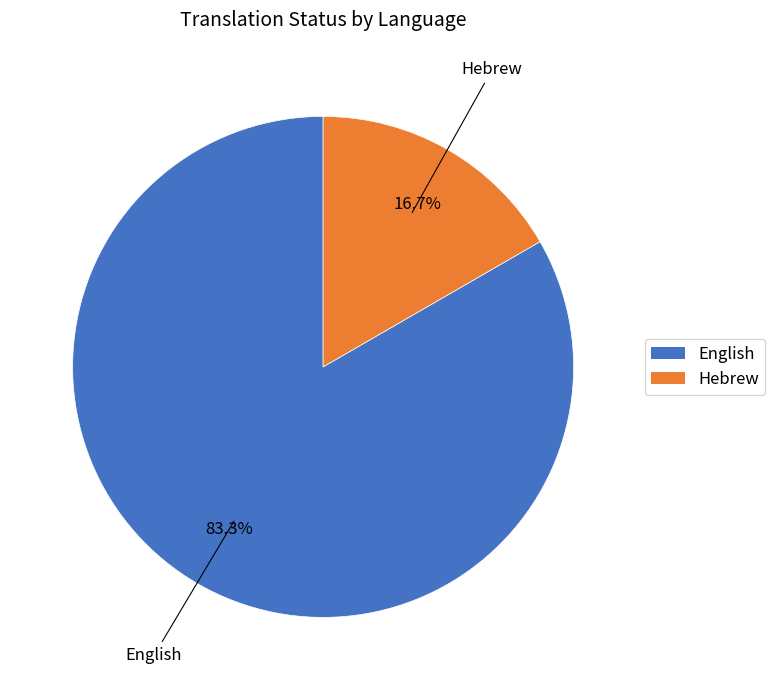

To the nearest percent, what is the difference between the English and Hebrew slice percentages?

67%